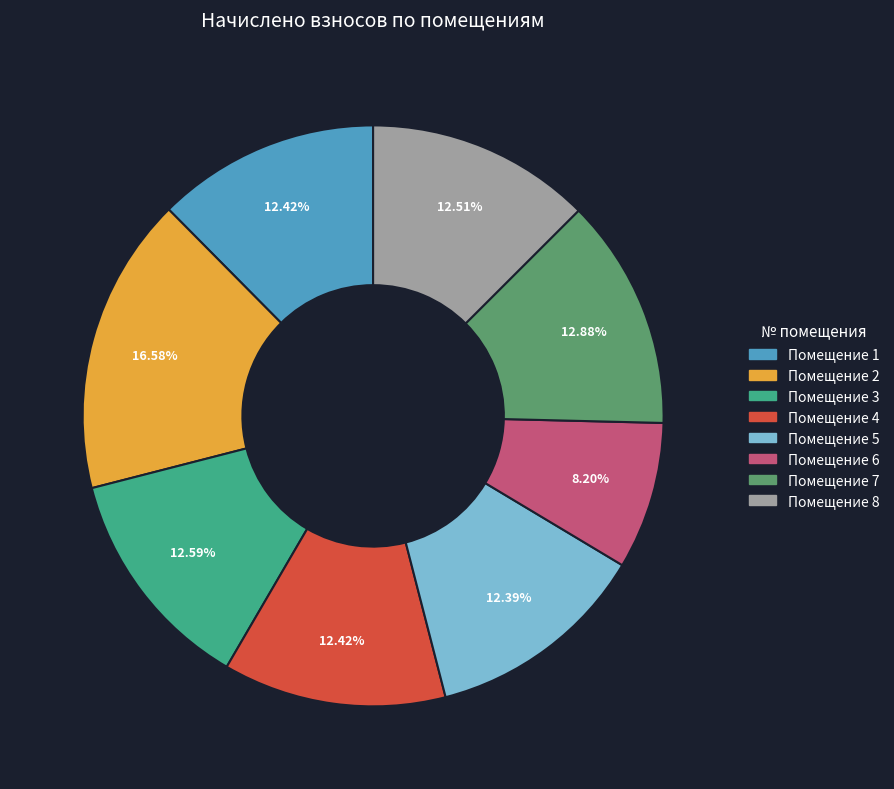

Is there a majority slice in this chart?

No